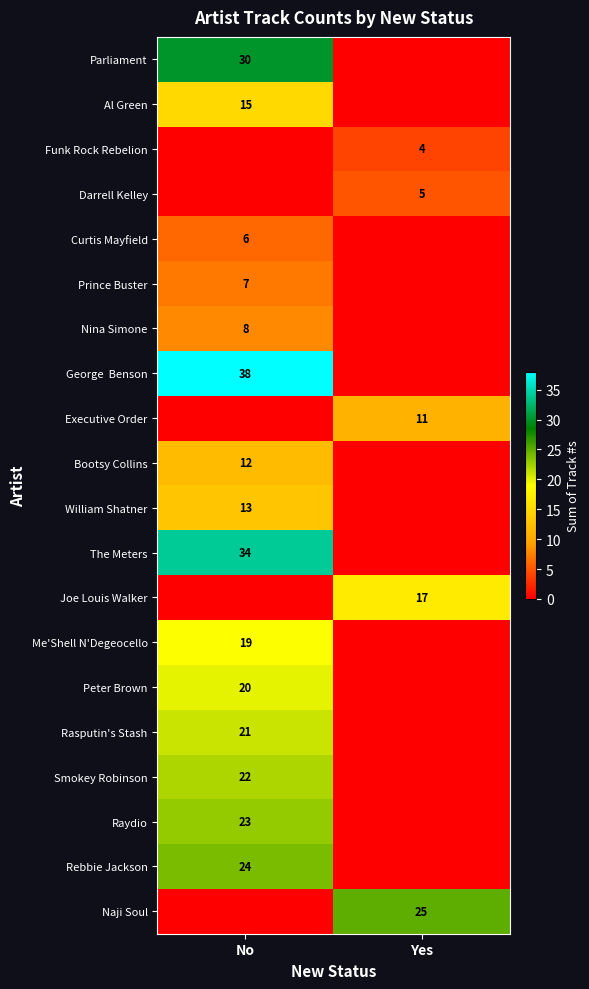

Is it true that Rasputin's Stash equals 30 at No?

False